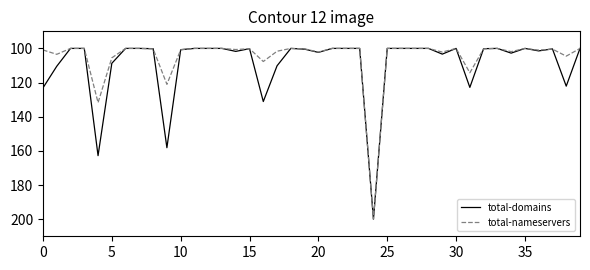

What is the lowest value of the total-domains series?

100.0